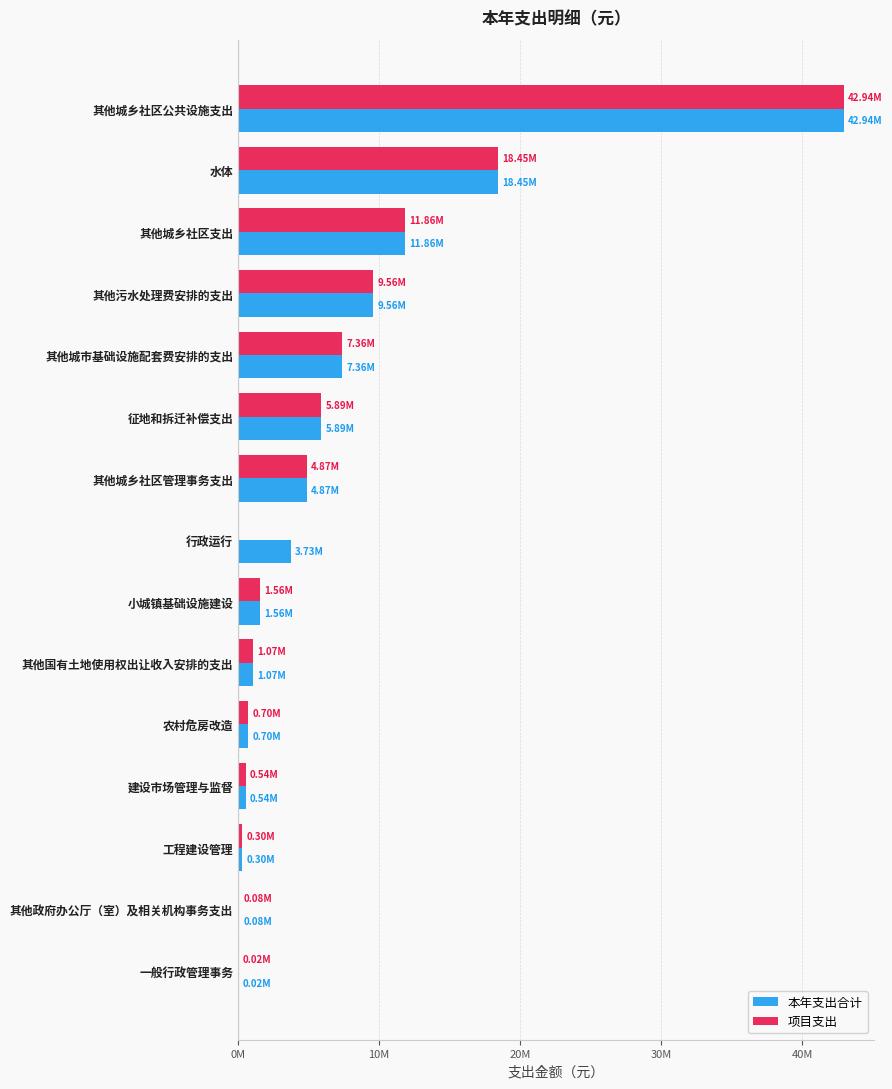

What are all the series names shown in the legend?

本年支出合计, 项目支出